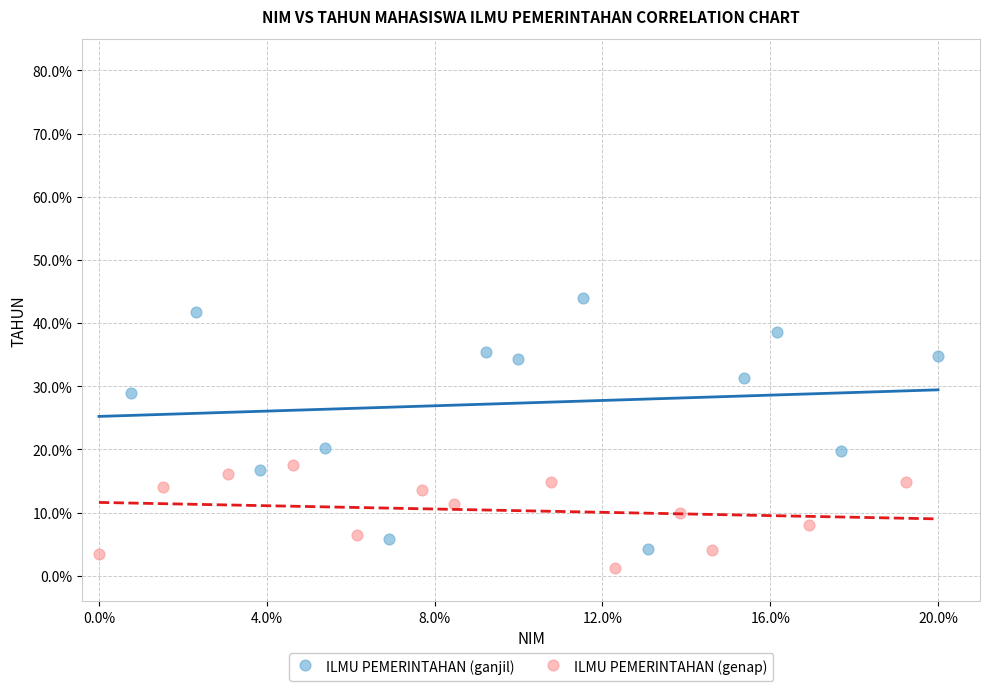

What are all the series names shown in the legend?

ILMU PEMERINTAHAN (ganjil), ILMU PEMERINTAHAN (genap)